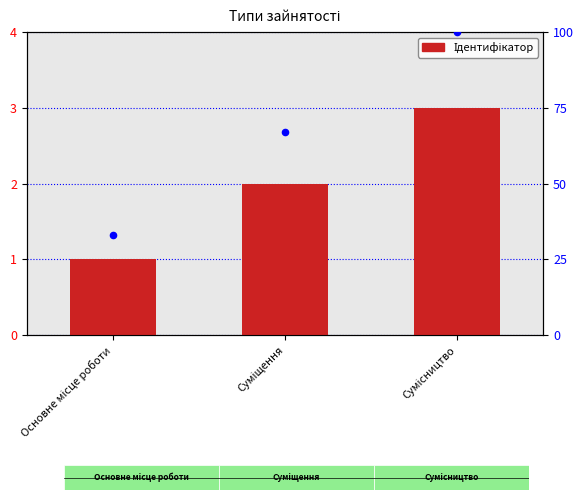

What is the total value across all series at Суміщення?

69